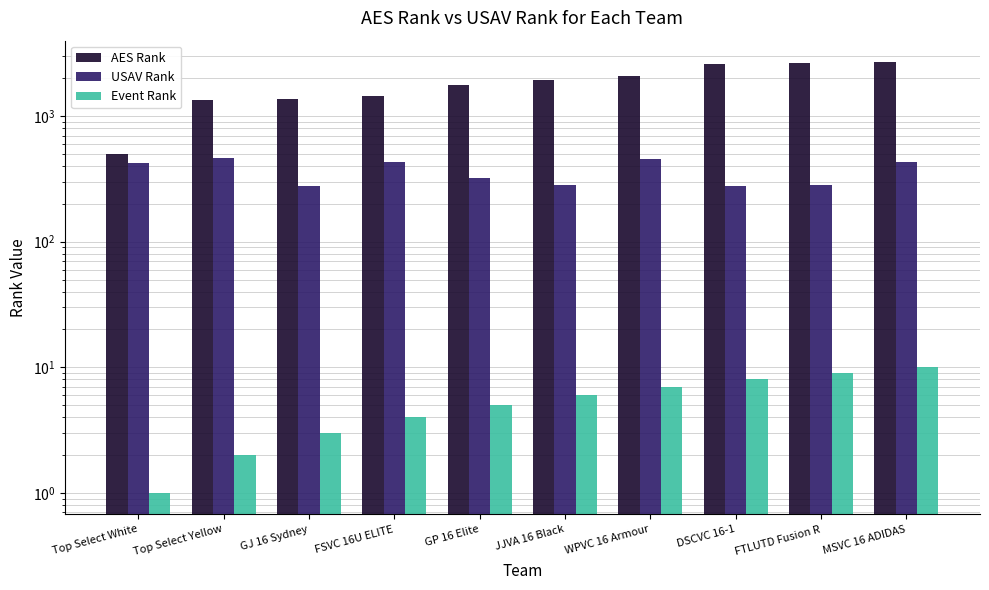

How many distinct data groups are displayed?

3